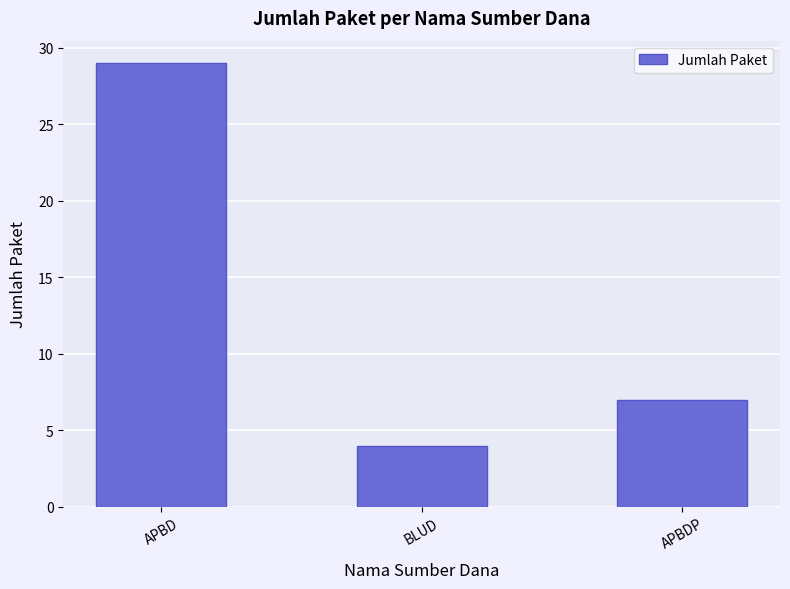

How many bars are there in total?

3